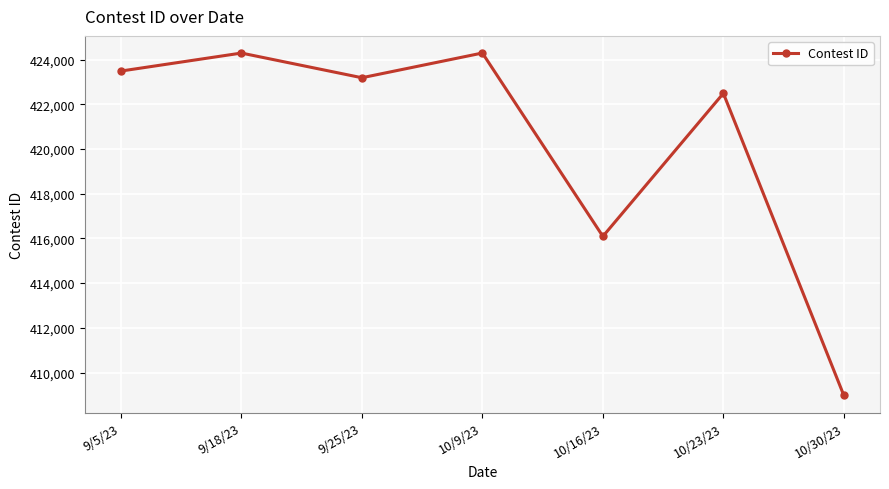

Read the value at 9/25/23, to the nearest 50.

423200